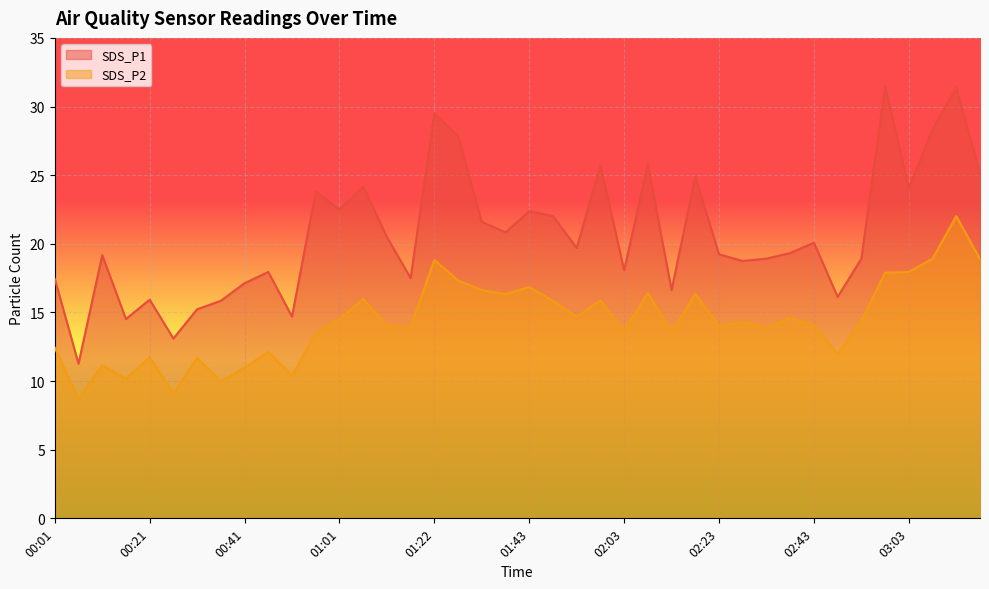

Count the number of categories in the chart.

40